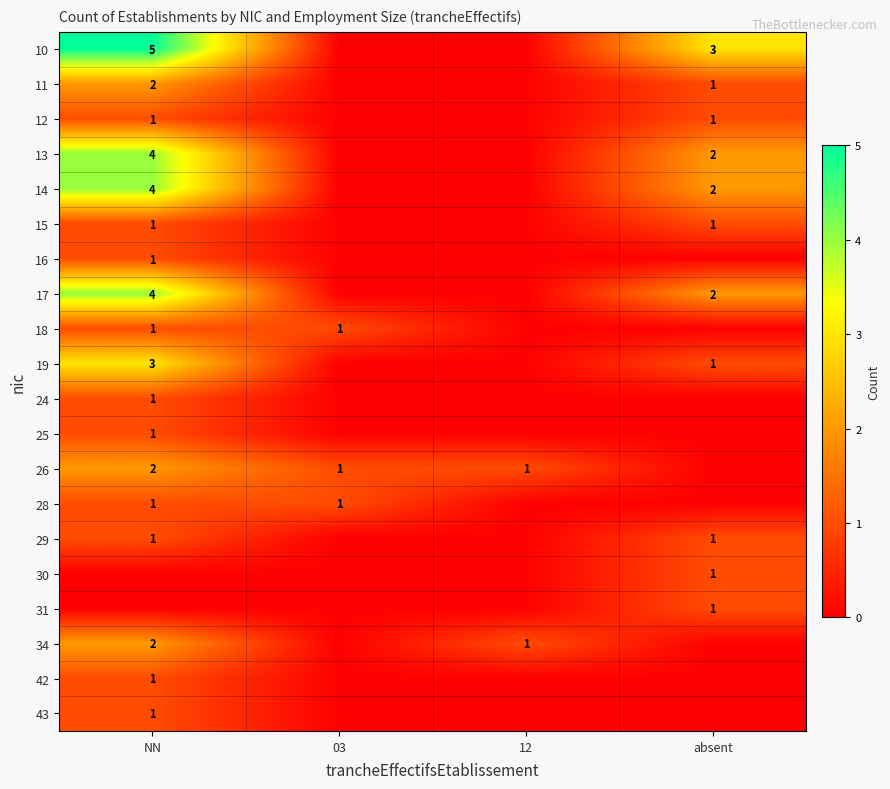

The value of 12 at absent is 1. True or false?

True